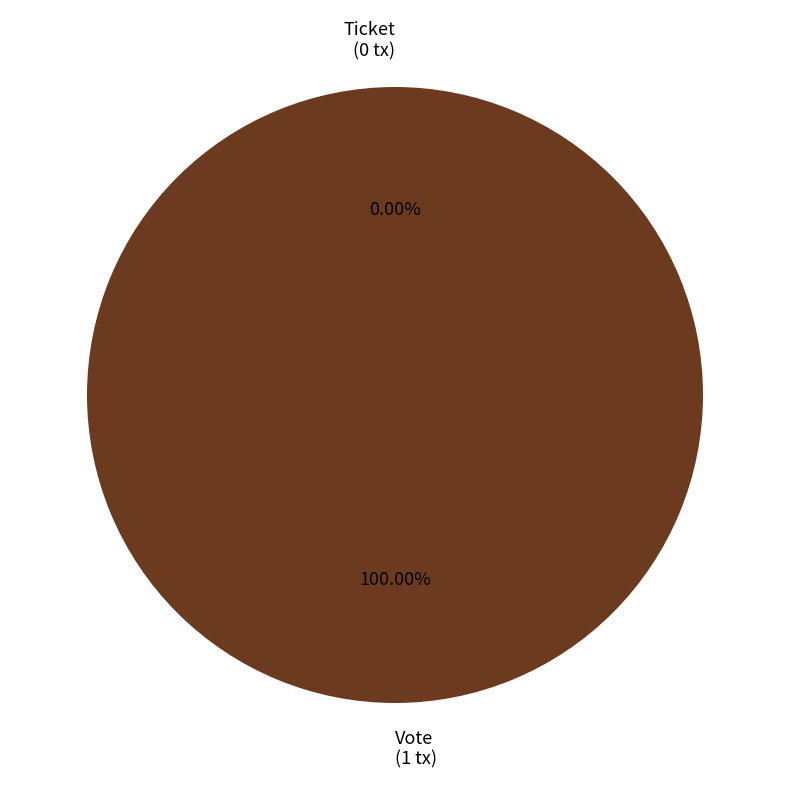

To the nearest percent, what portion does Vote represent?

100%